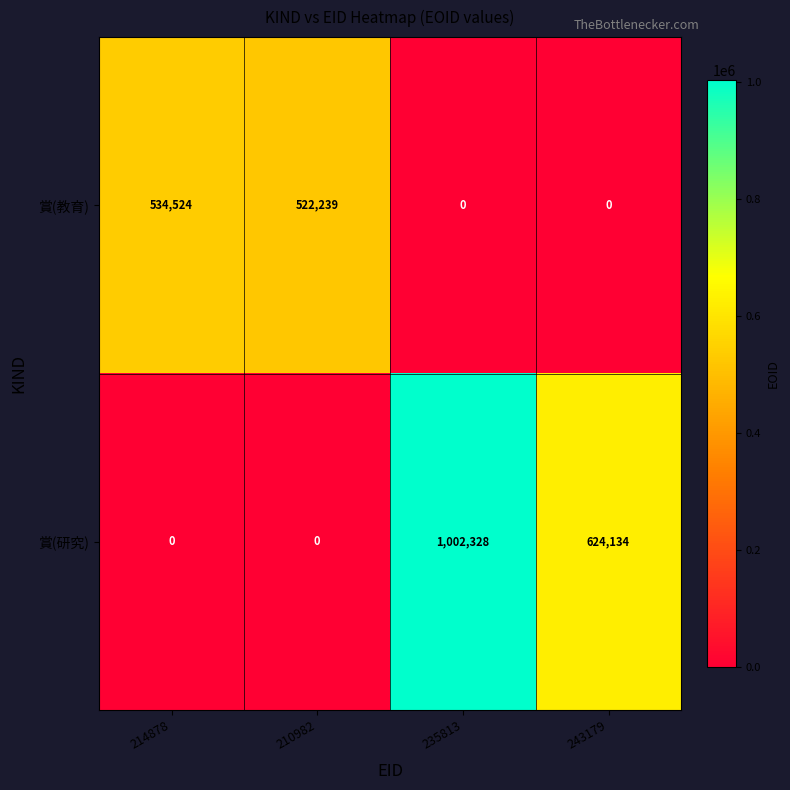

Reading left to right, transcribe all the data shown in this chart.

賞(教育): 214878=534524	210982=522239	235813=0	243179=0
賞(研究): 214878=0	210982=0	235813=1002328	243179=624134